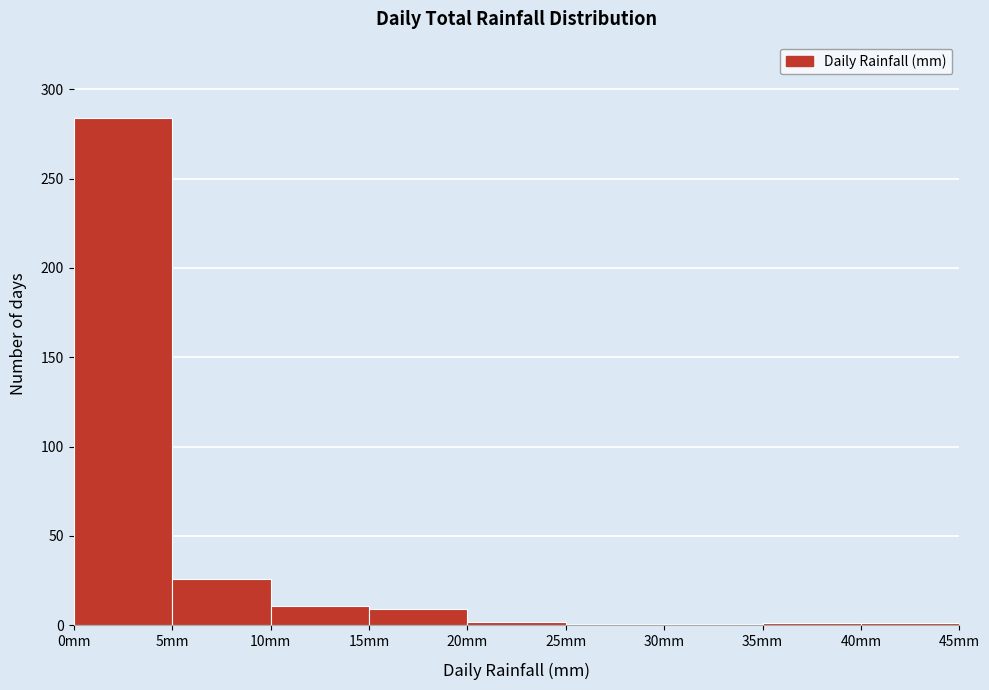

Reading left to right, transcribe this chart: for each bar, give the range it covers on the x-axis and its height. The values are not printed on the chart, so give them approximately, as read against the axis.

0 to 5: 285
5 to 10: 25
10 to 15: 10
15 to 20: 10
20 to 25: under 5
25 to 30: 0
30 to 35: 0
35 to 40: under 5
40 to 45: under 5